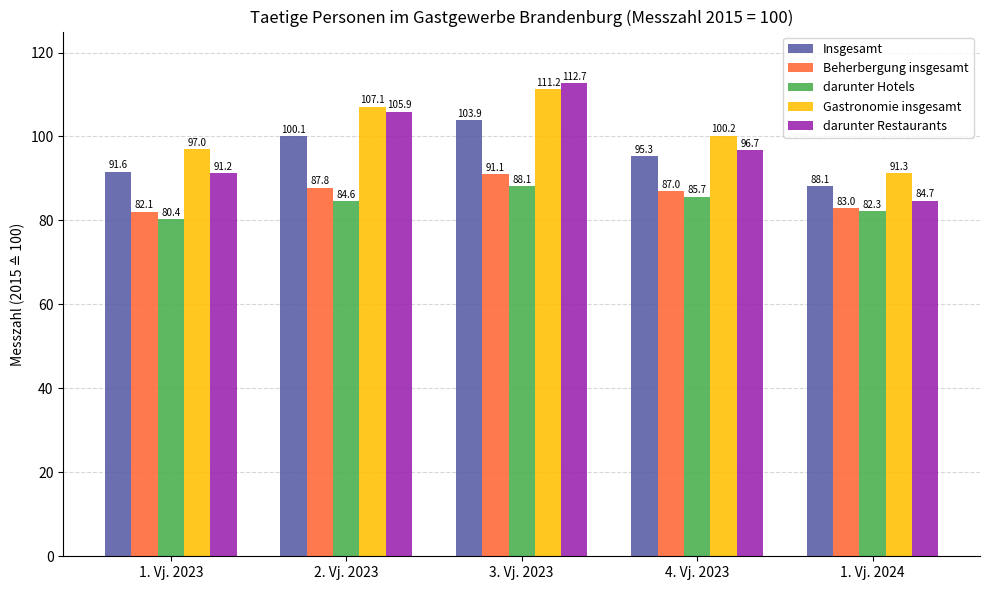

What is the difference between the maximum and minimum values in the darunter Hotels series?

7.7